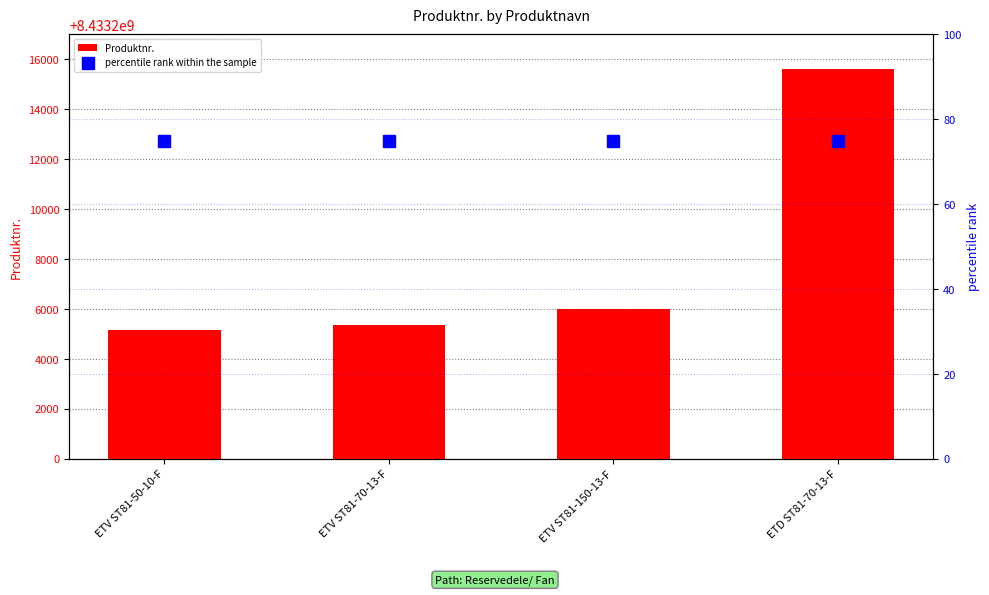

How many groups of bars are there?

4